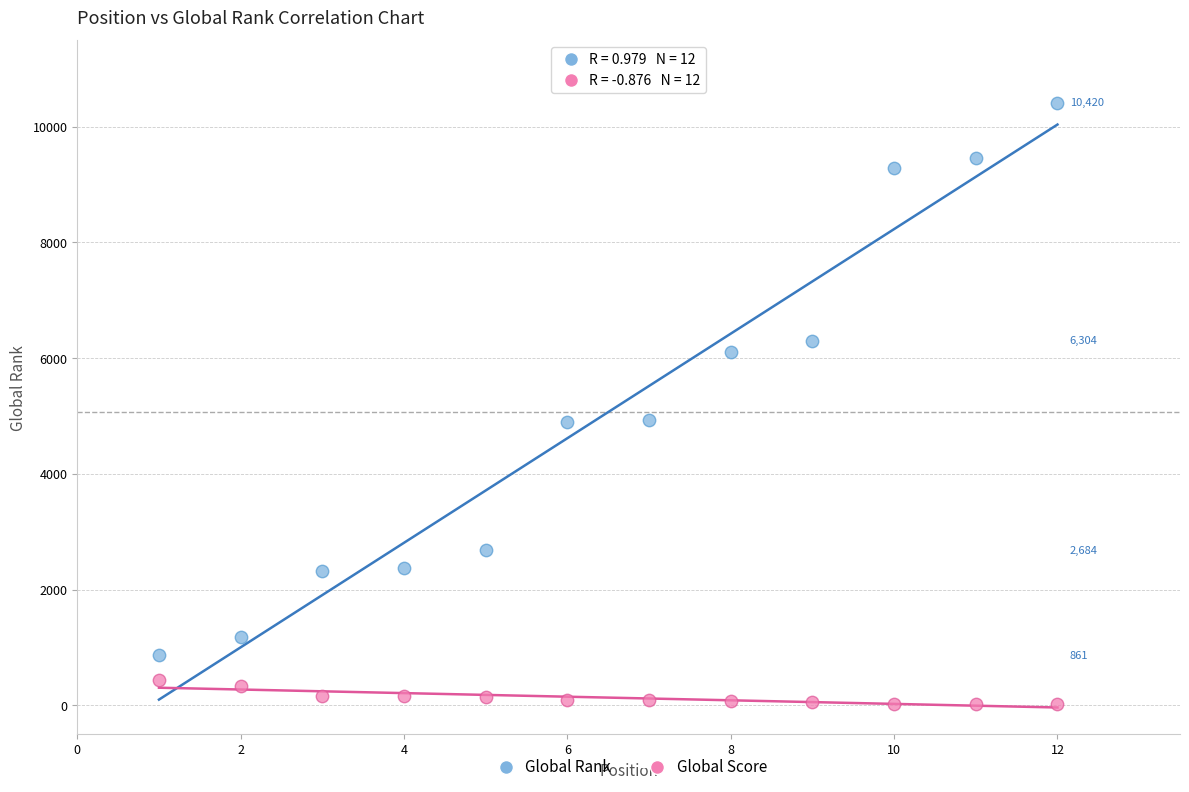

Which series has the widest spread of Y values?

Global Rank